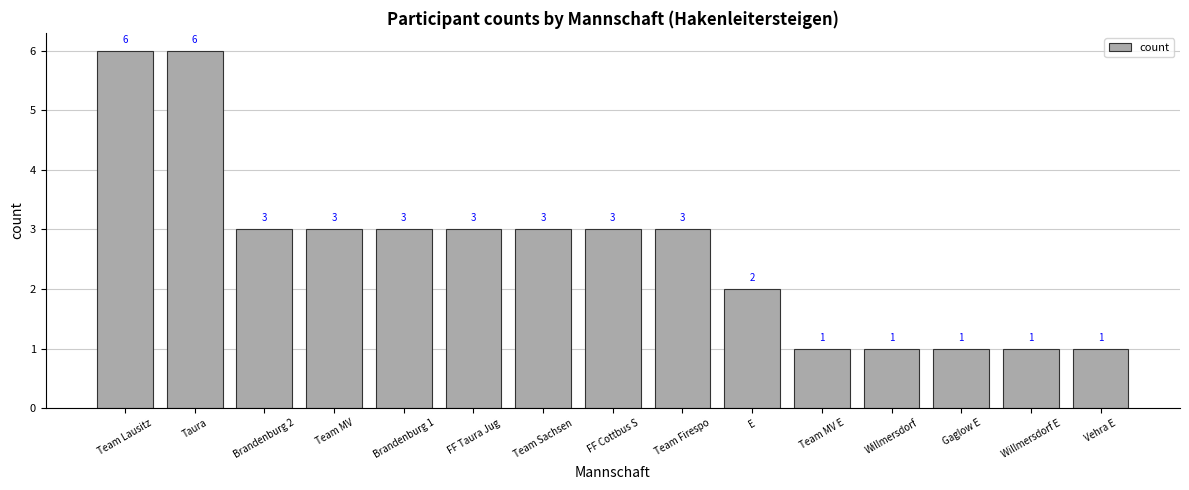

What is the maximum value shown in the chart?

6